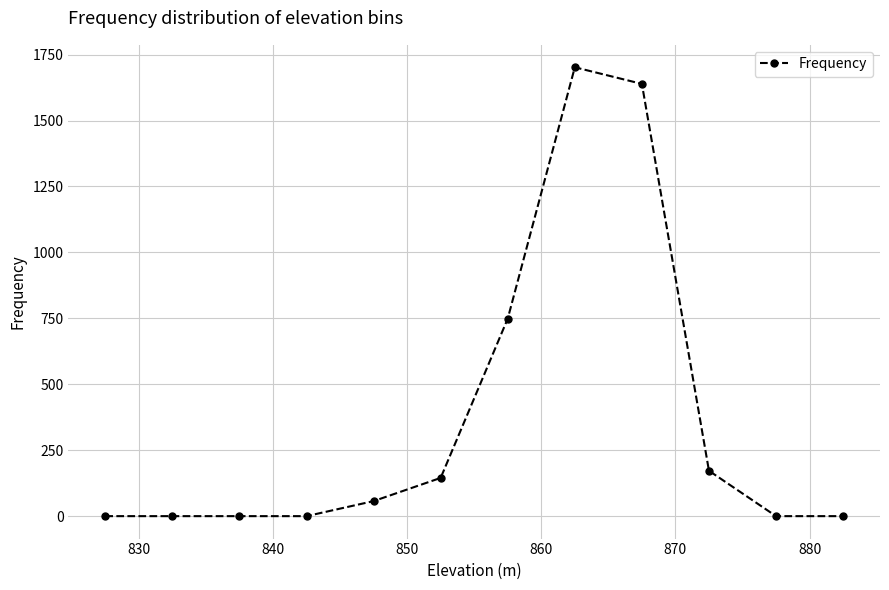

What is the greatest value displayed?

1702